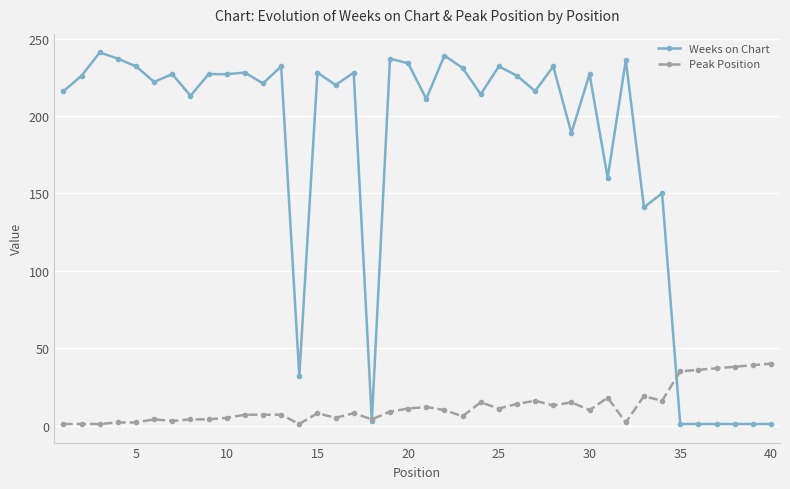

True or false: Weeks on Chart has more than 0 points higher than both neighbors.

True